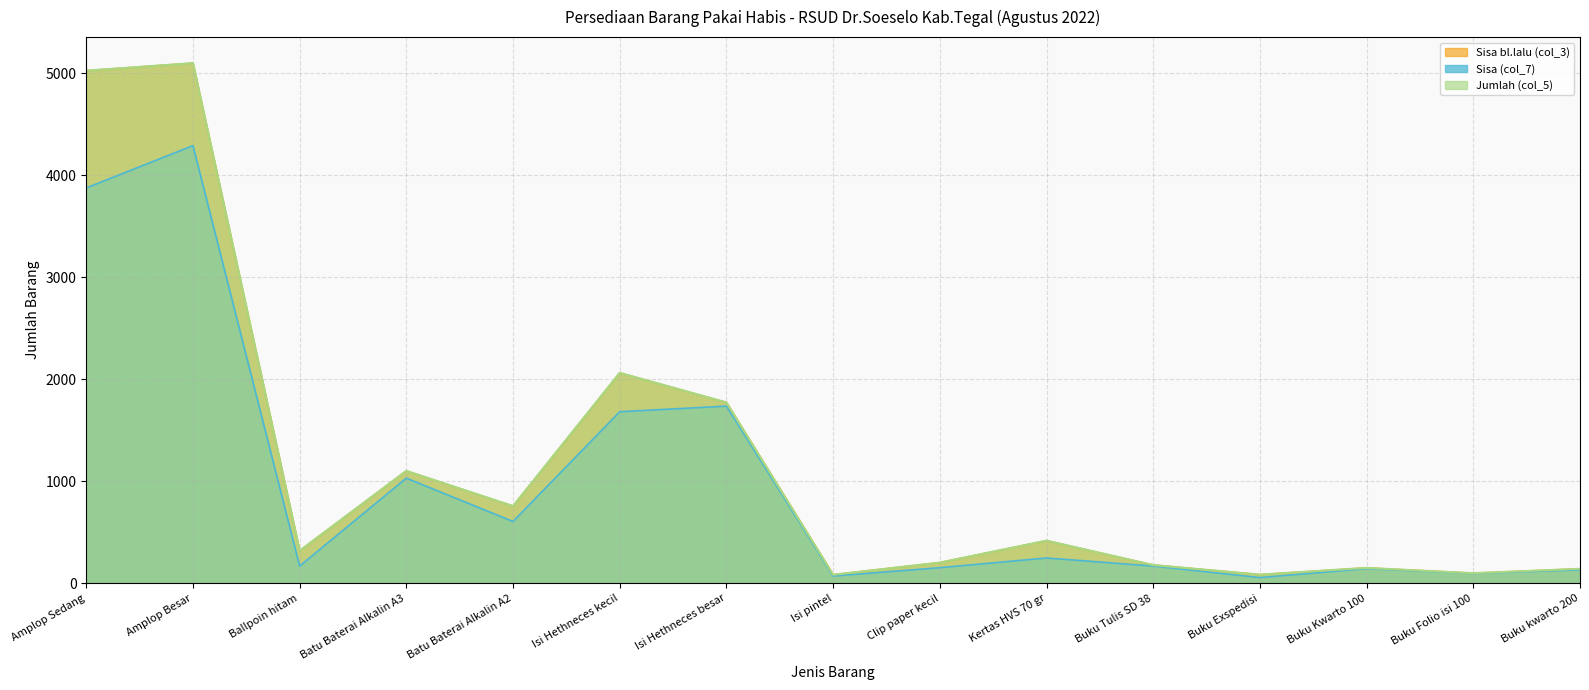

What are all the series names shown in the legend?

Jumlah (col_5), Sisa (col_7), Sisa bl.lalu (col_3)